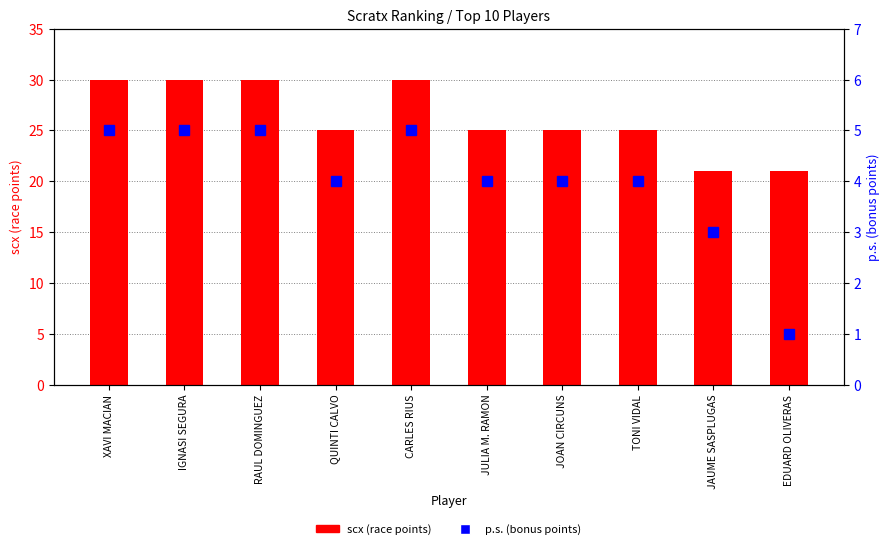

What is the label of the 2nd bar from the right?

JAUME SASPLUGAS